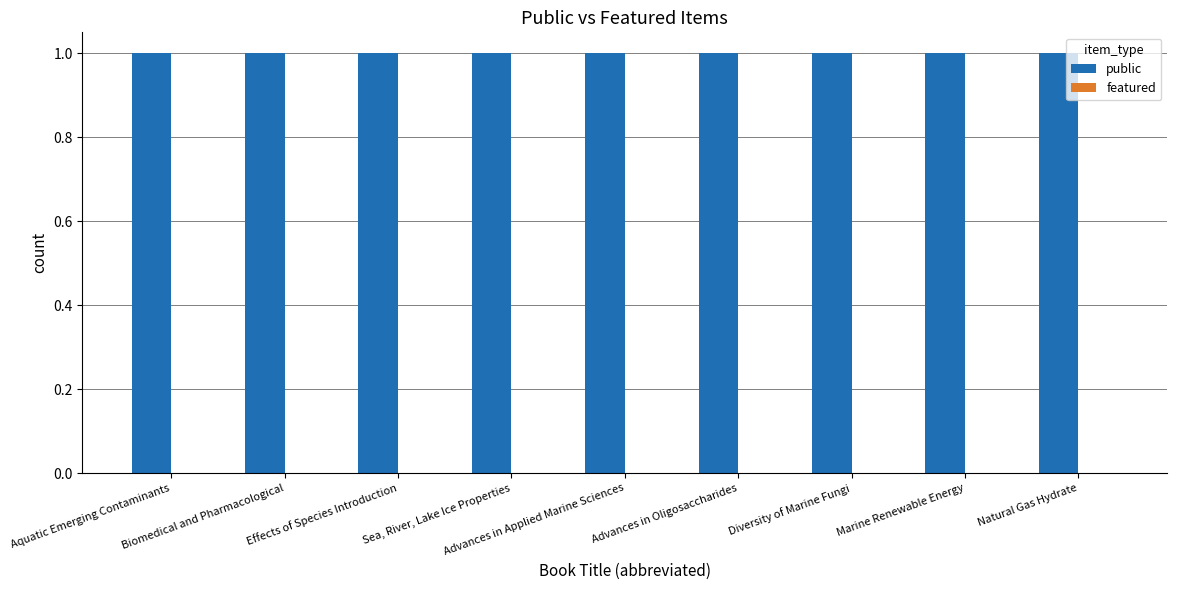

What is the average value of the public series?

1